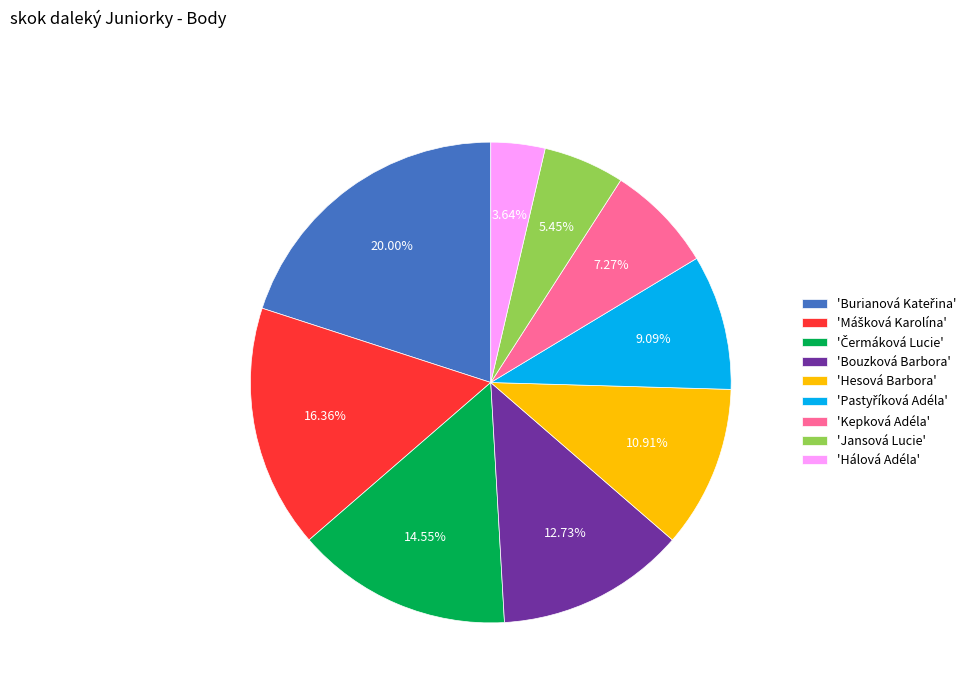

Does any single category account for the majority?

No